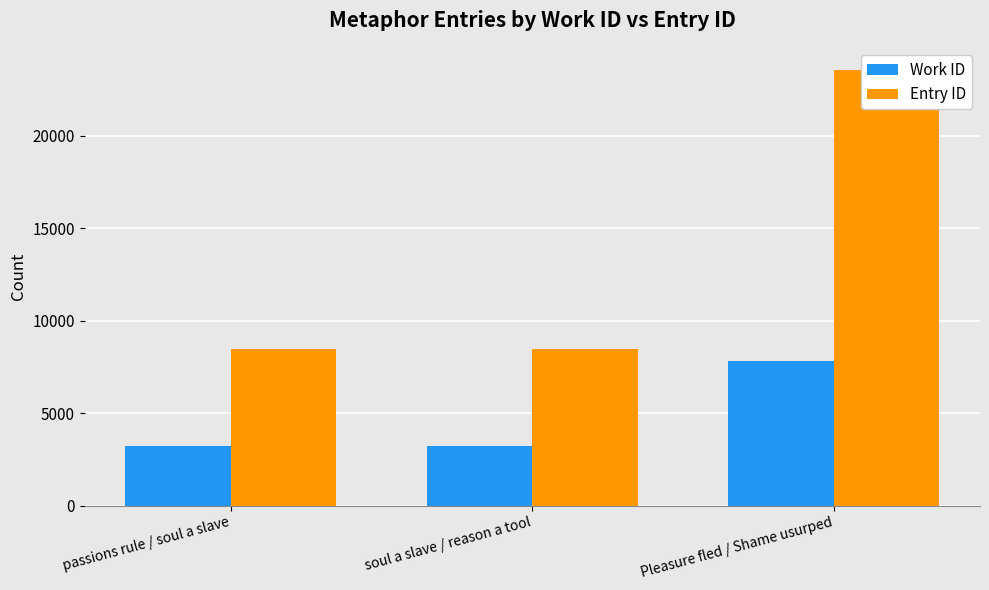

What is the total value across all series at passions rule / soul a slave?

11663